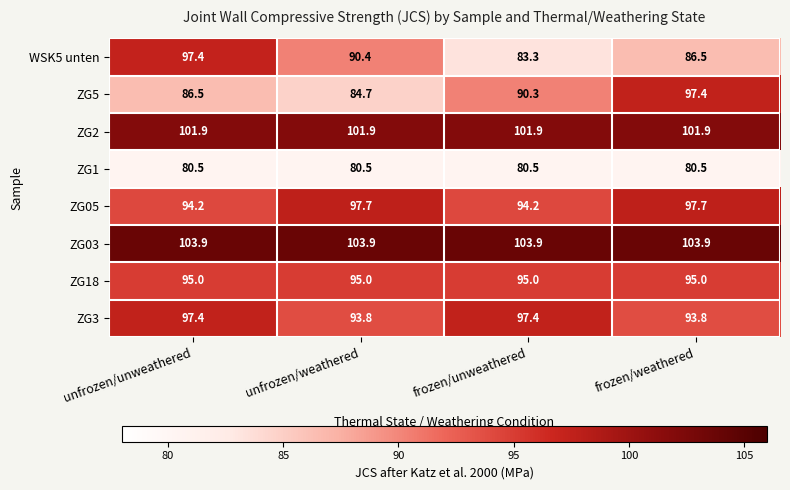

Which series has the widest spread of values?

WSK5 unten